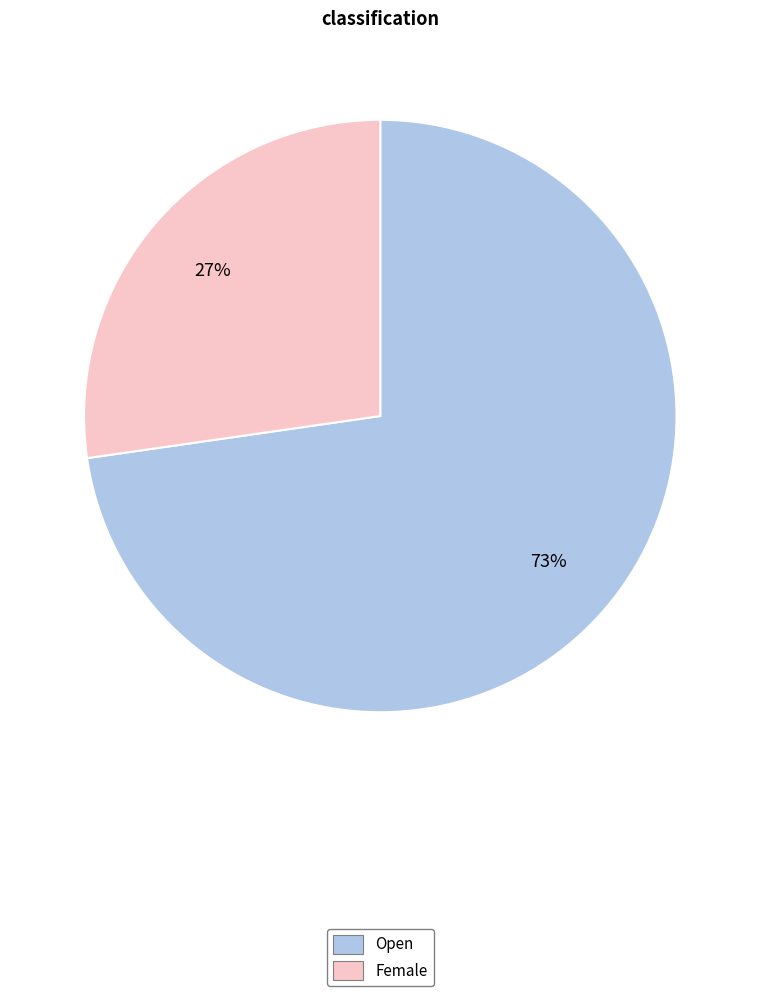

To the nearest percent, what percentage of the pie is Open?

73%